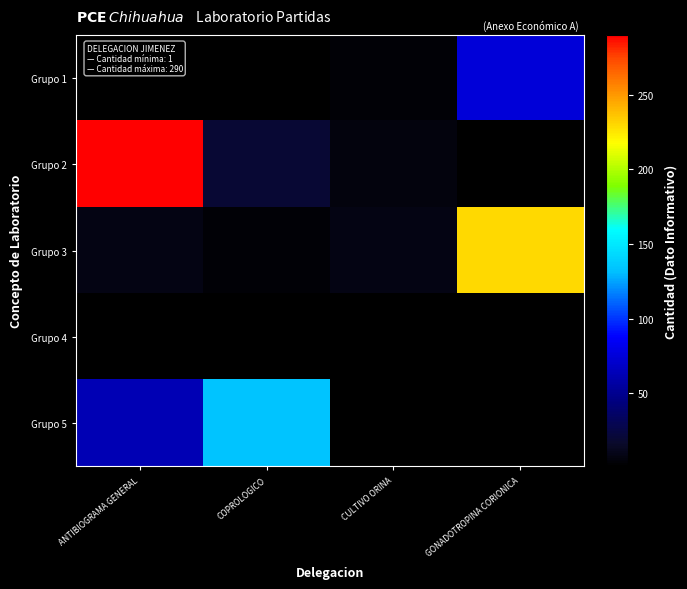

Which series has the largest total across all categories?

Grupo 2